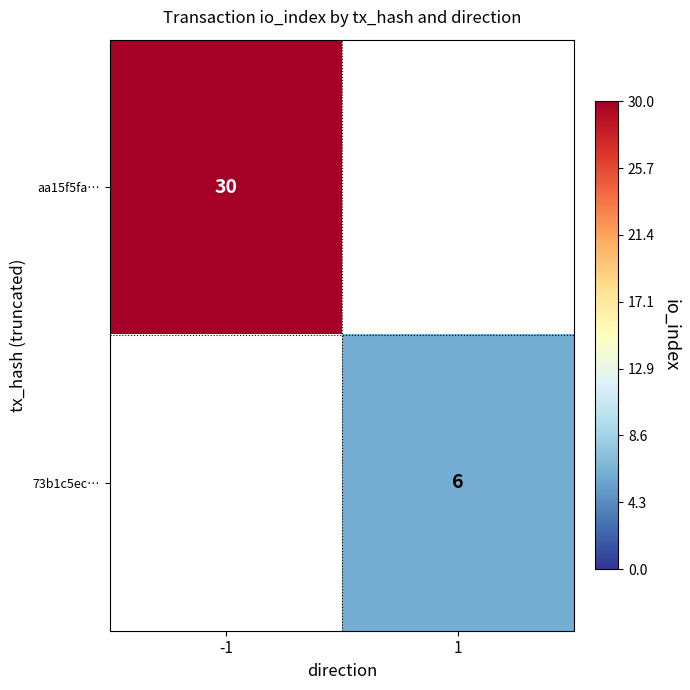

The value of aa15f5fa… at -1 is 15. True or false?

False